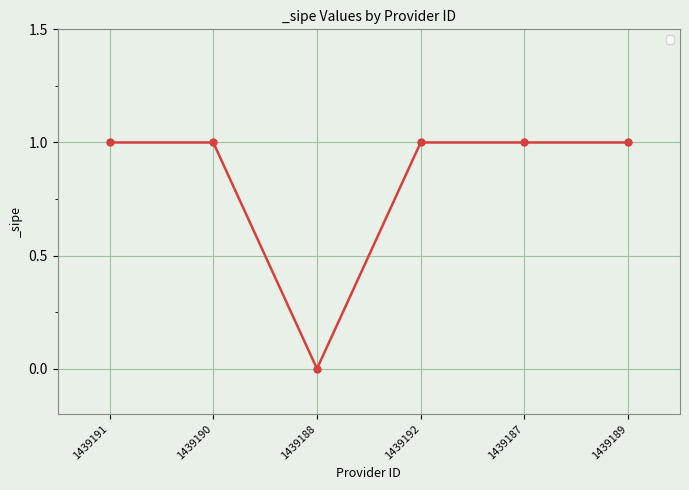

How many values are above zero?

5